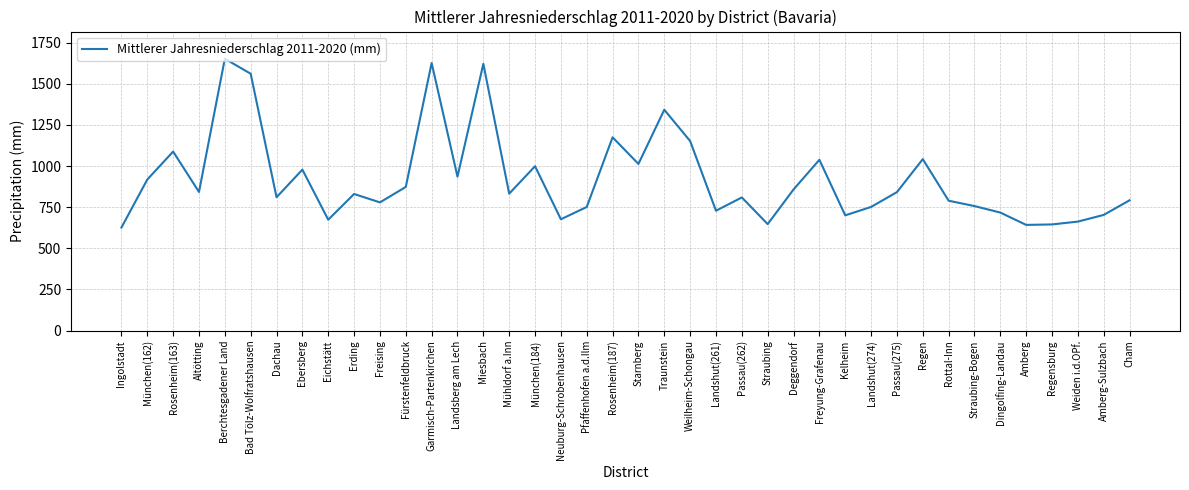

The value at Landshut(274) is 751.7. True or false?

True